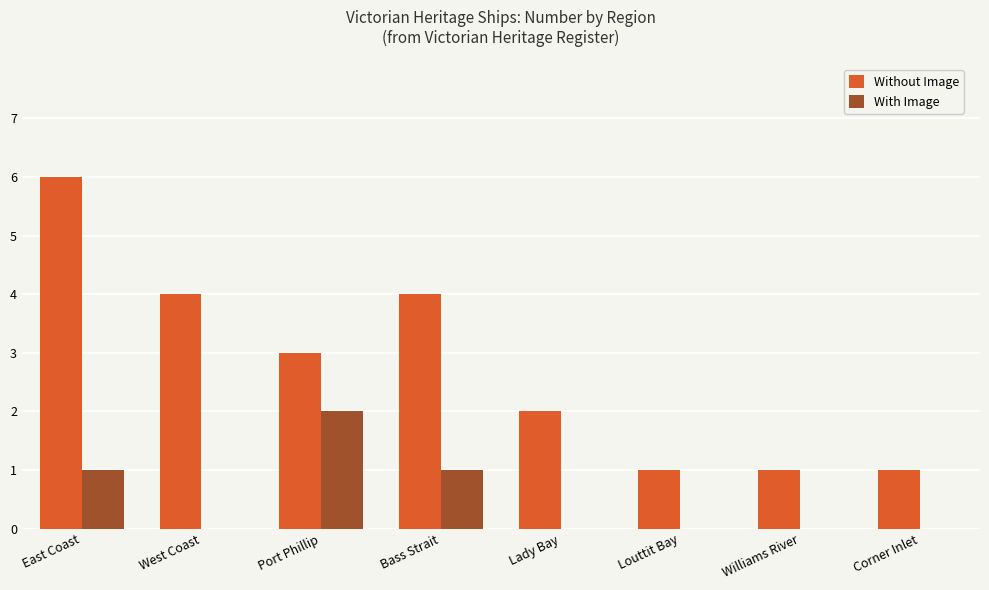

What is the sum of all Without Image values?

22